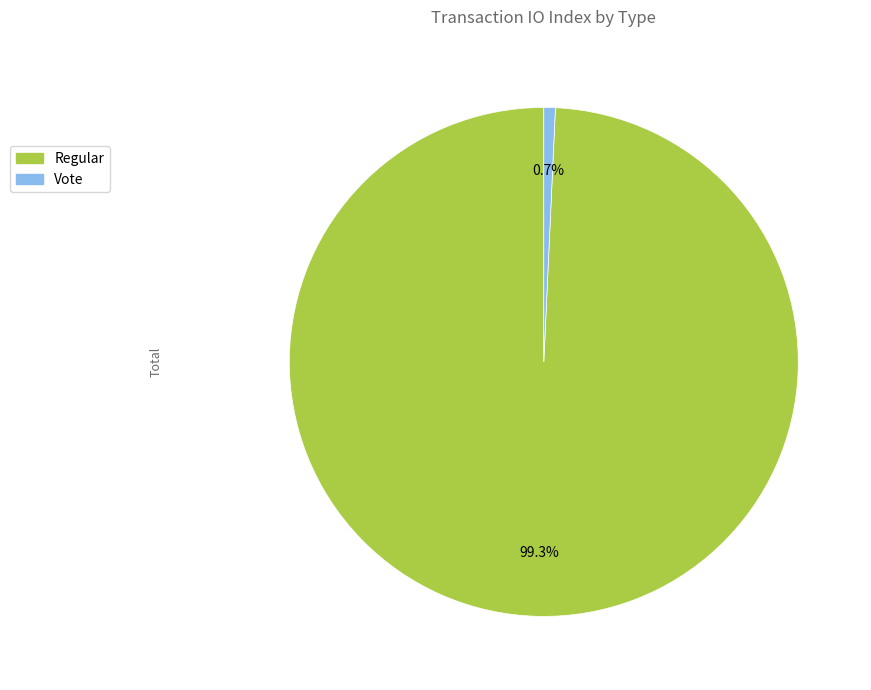

Is there a majority slice in this chart?

Yes